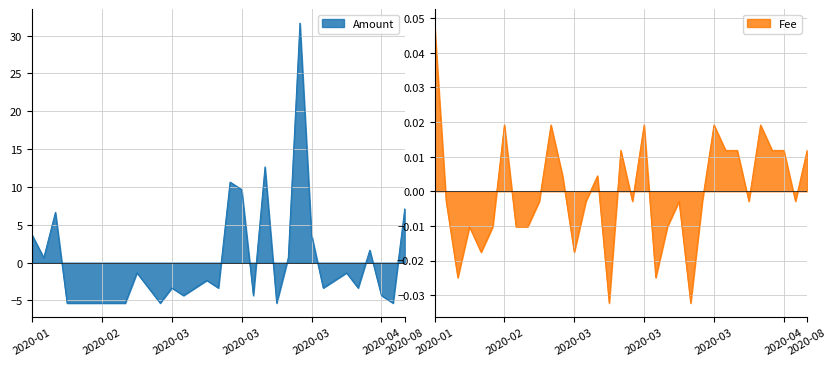

At which label is Amount closest to 13?

2020-03-12